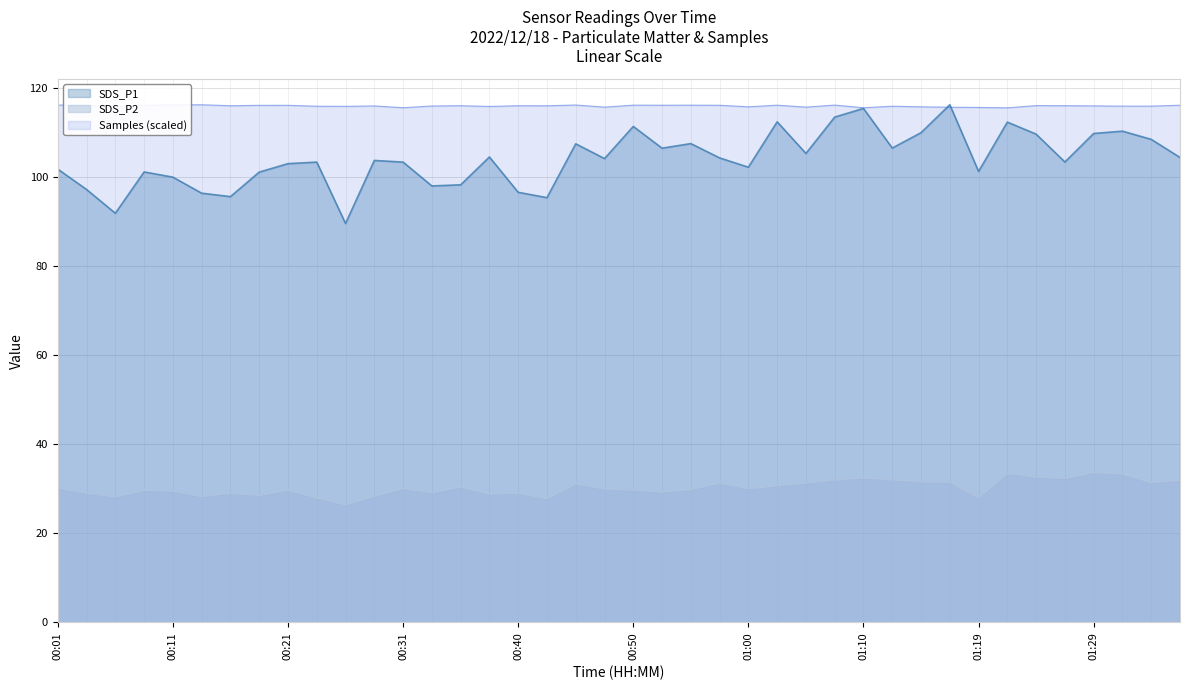

Is the value of SDS_P2 at 01:05 greater than the value of SDS_P1 at 01:27?

No